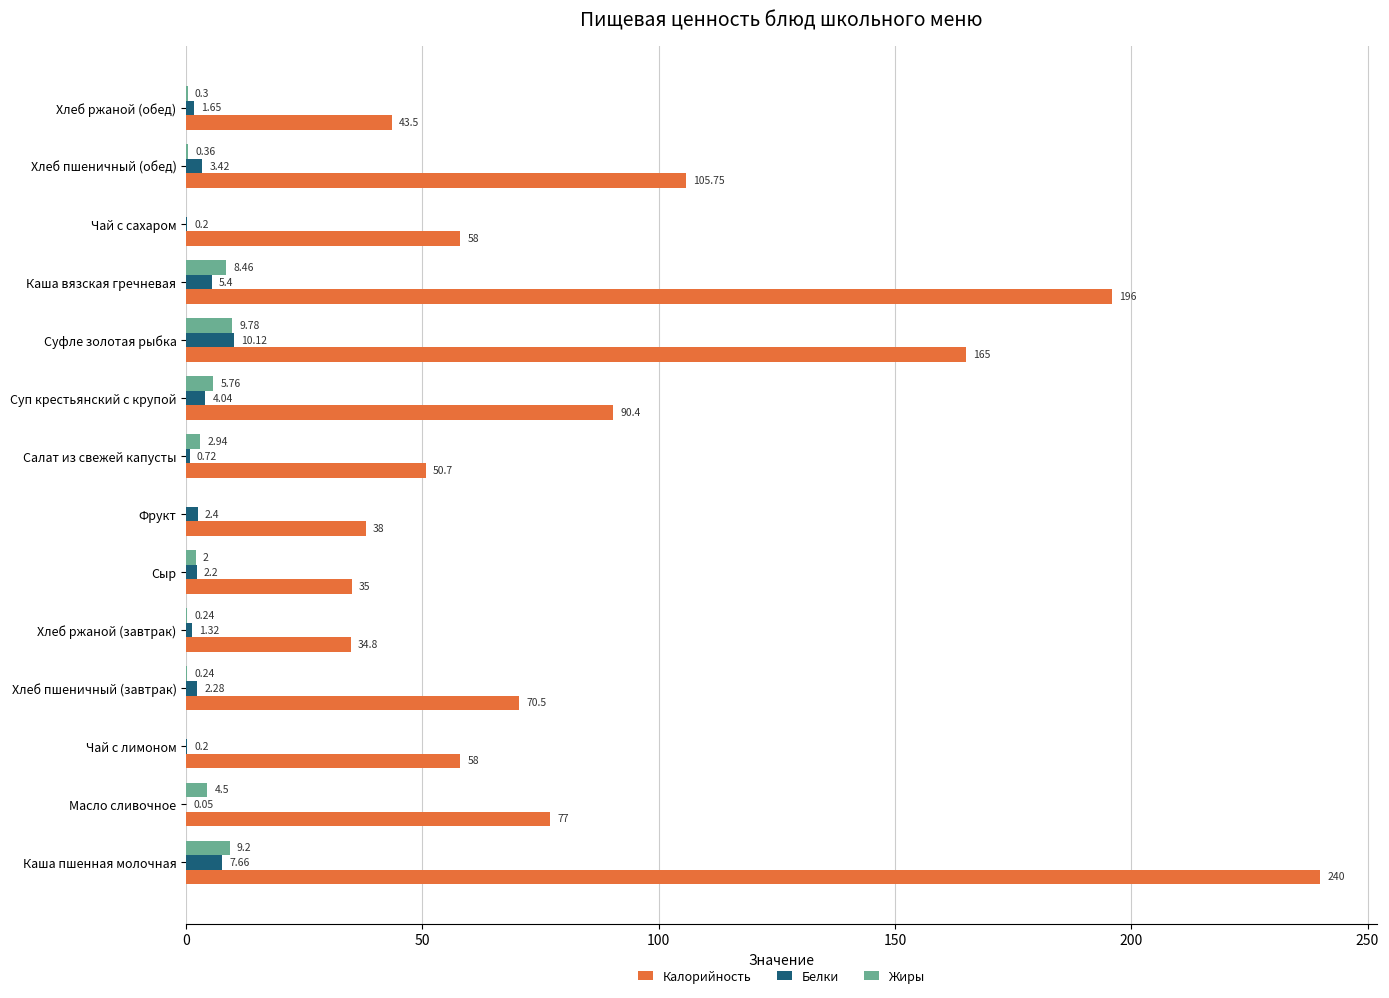

Count the number of data series in this chart.

3